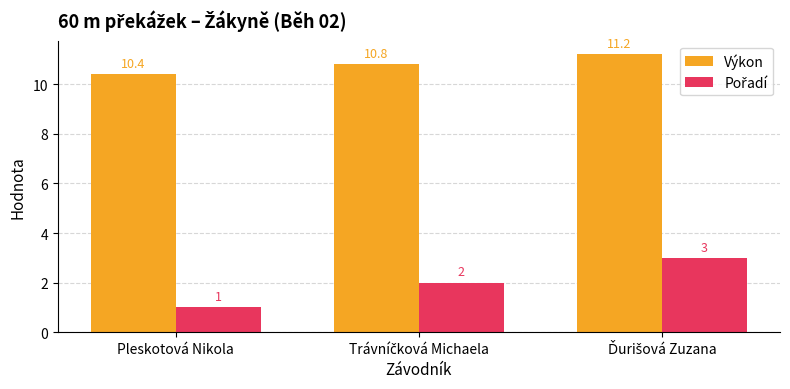

How many categories are shown in the chart?

3